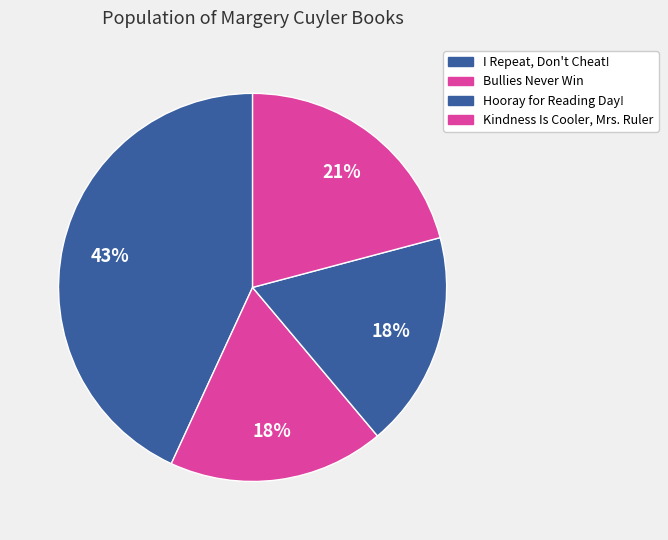

Count the number of slices in the pie.

4